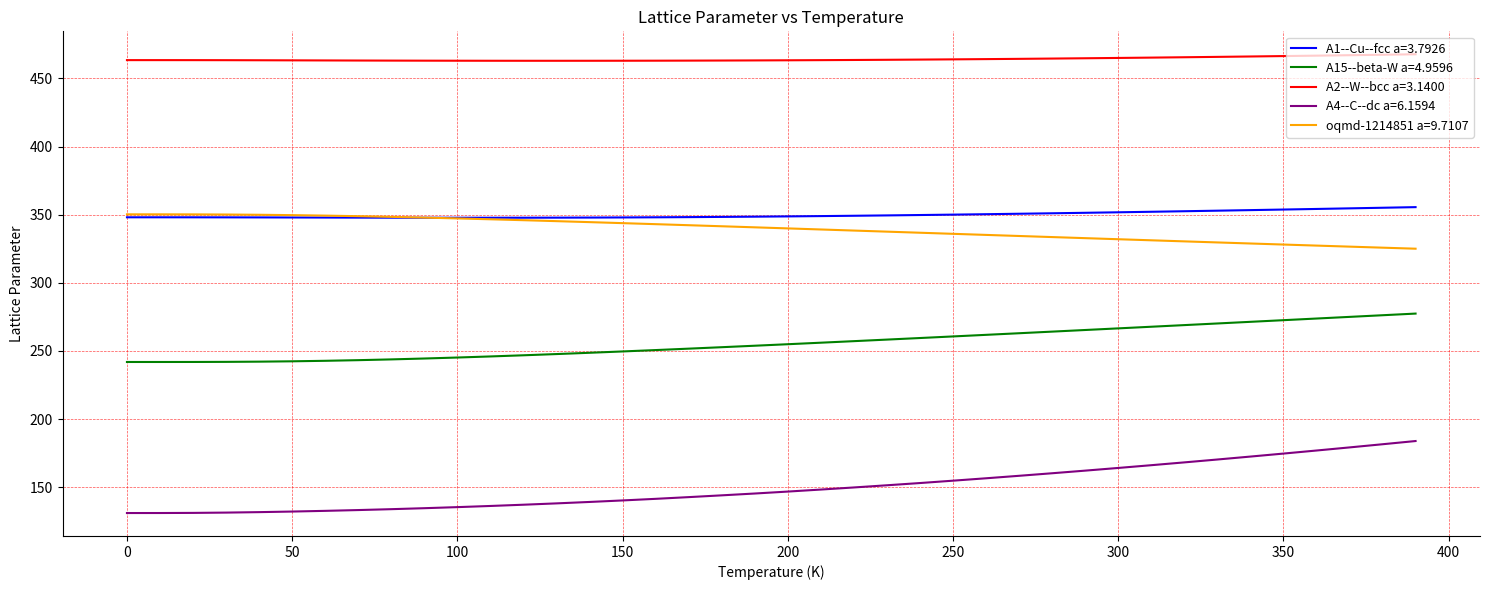

What is the greatest value displayed?

467.8